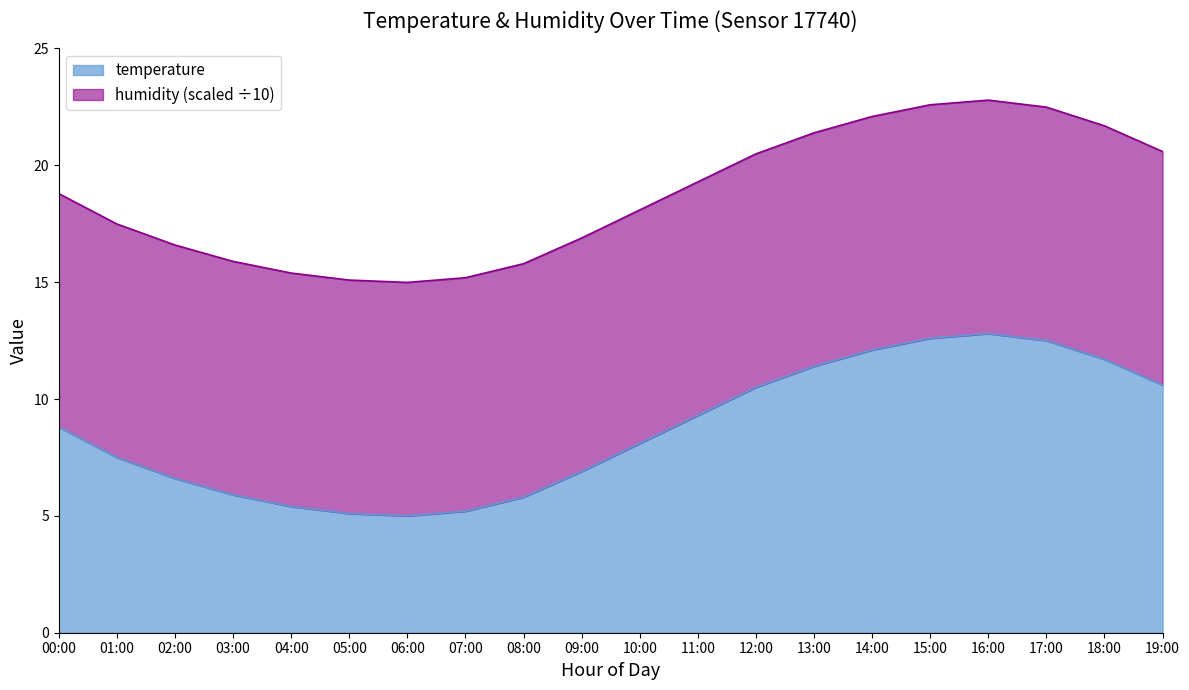

List the labels in order of value, largest first.

16:00, 15:00, 17:00, 14:00, 18:00, 13:00, 19:00, 12:00, 11:00, 00:00, 10:00, 01:00, 09:00, 02:00, 03:00, 08:00, 04:00, 07:00, 05:00, 06:00